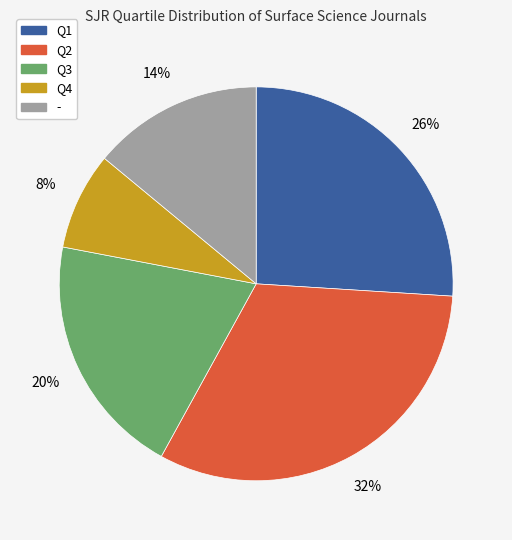

Is the sum of Q2 and Q1 greater than half?

Yes